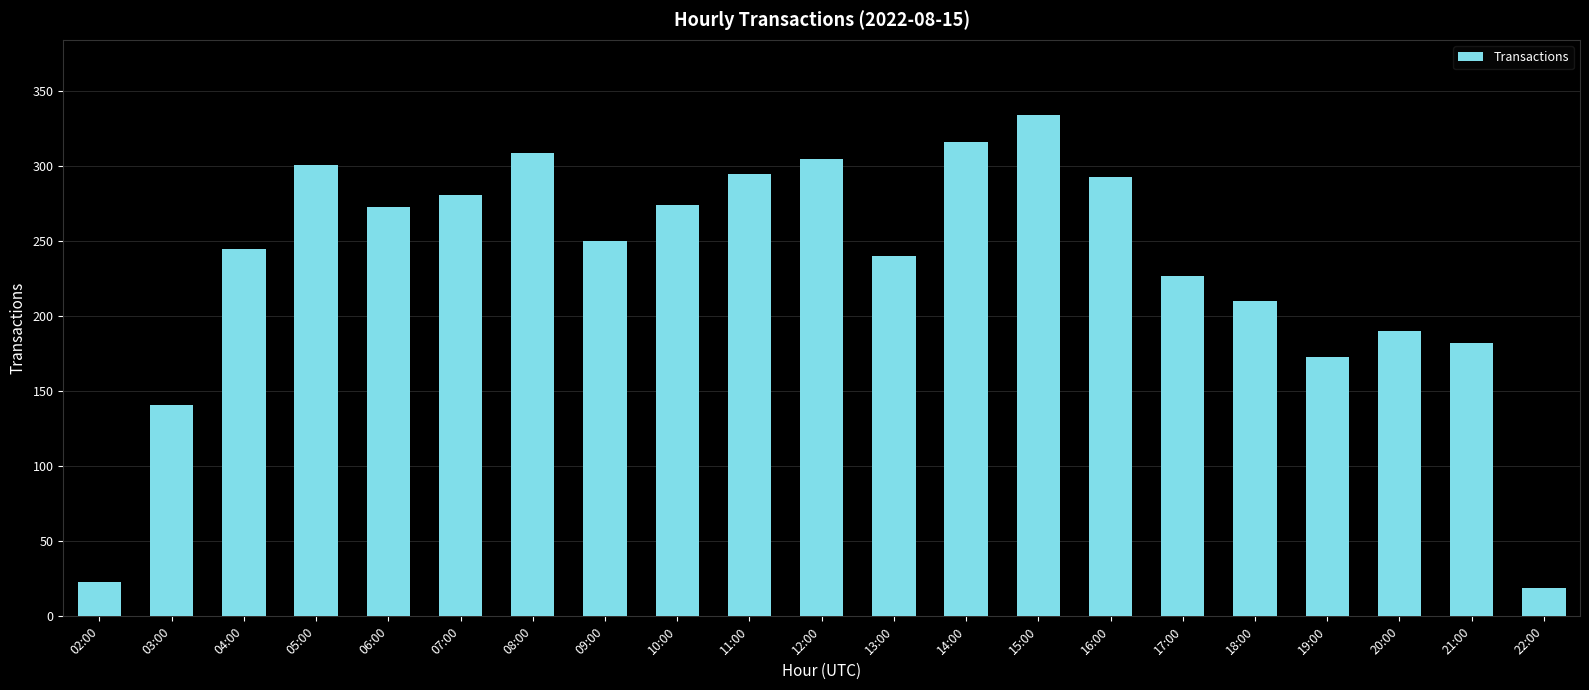

What position from the right is 05:00?

18